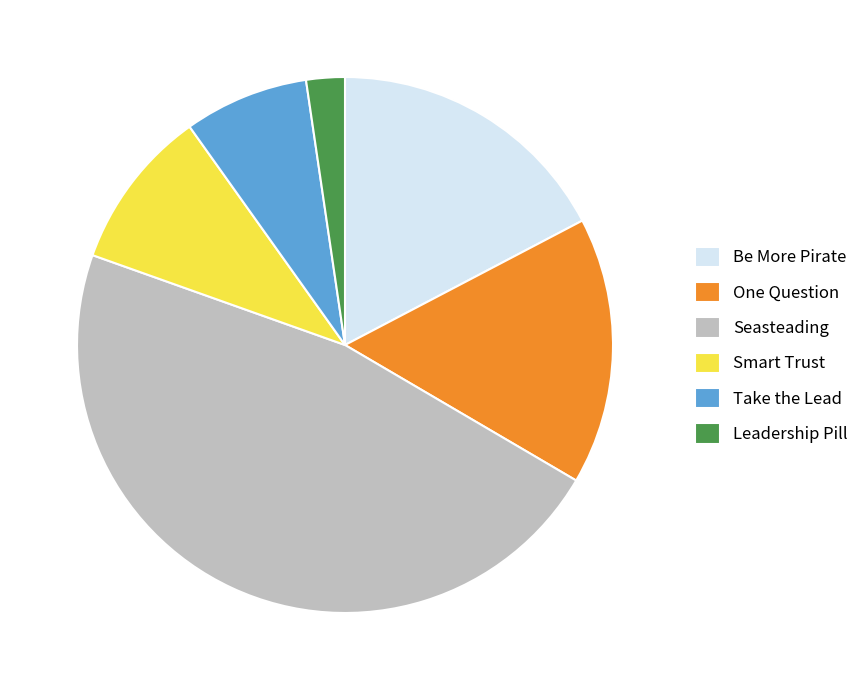

True or false: Seasteading accounts for 47% of the total.

True